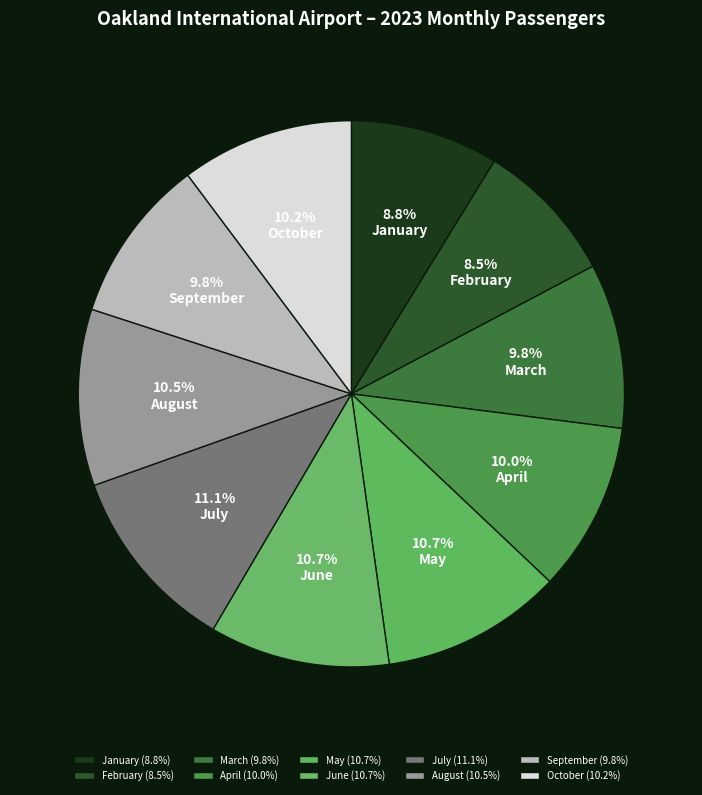

Which category has the biggest portion of the pie?

July